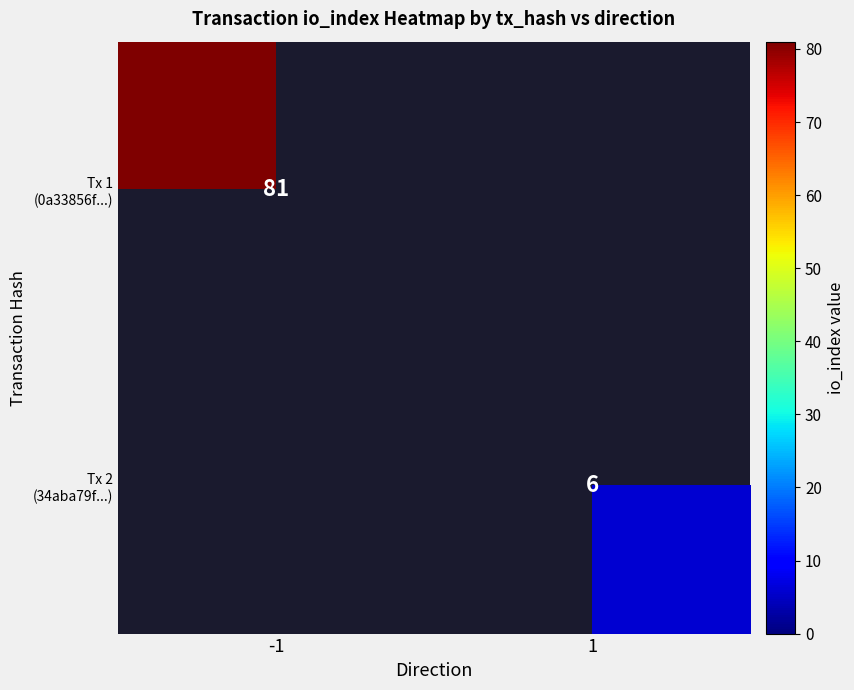

Rank the series at 1 from highest to lowest value.

Tx 1 (0a33856f...), Tx 2 (34aba79f...)